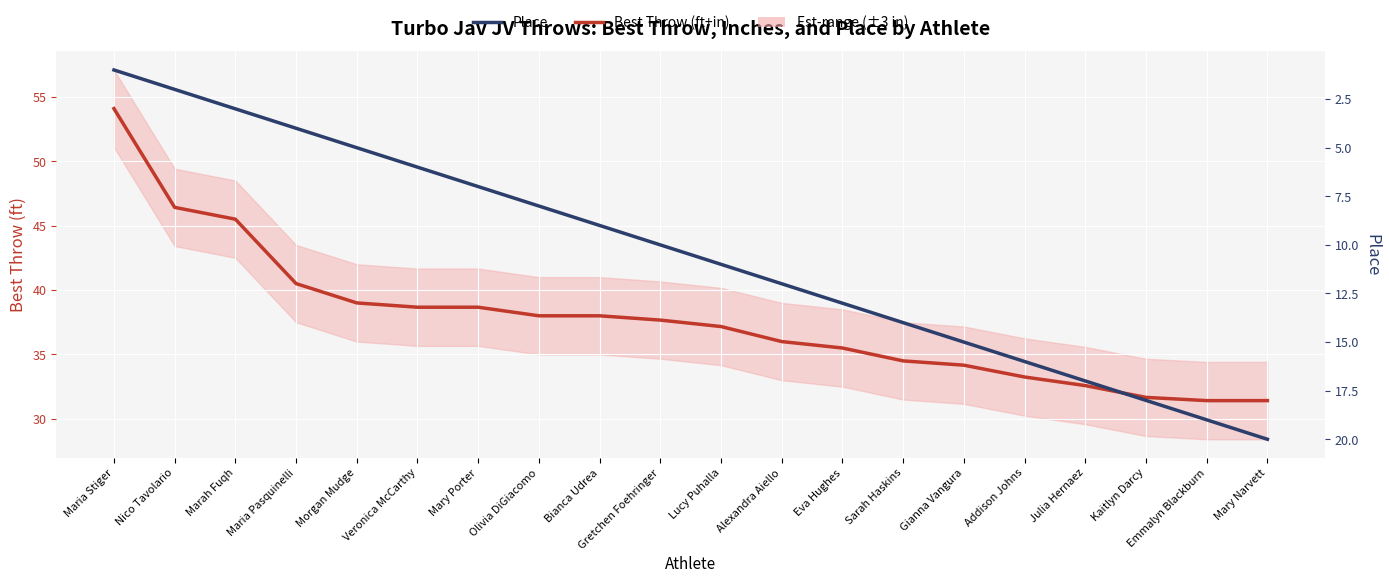

How many values in the Place series are below 11?

10